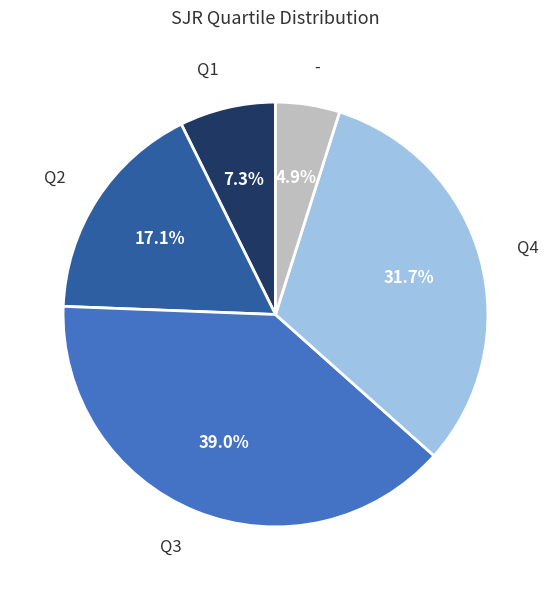

What percentage do - and Q1 together represent?

12.2%